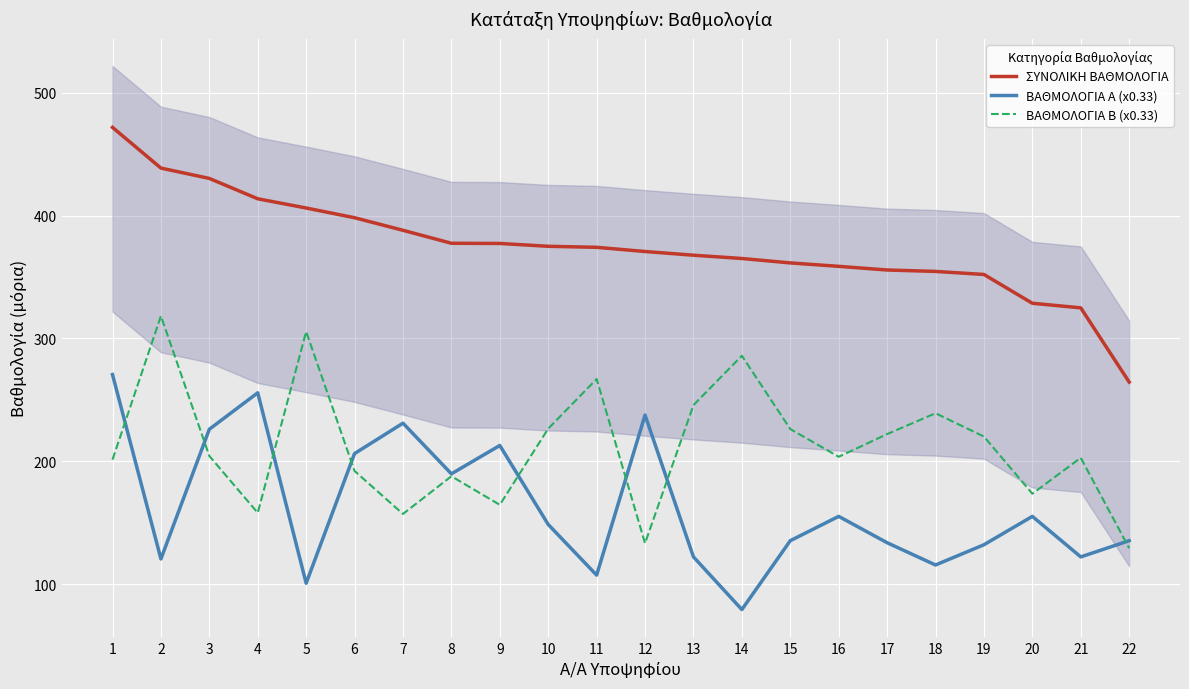

What is the difference between the second highest and second lowest values in the ΒΑΘΜΟΛΟΓΙΑ Β (x0.33) series?

172.4